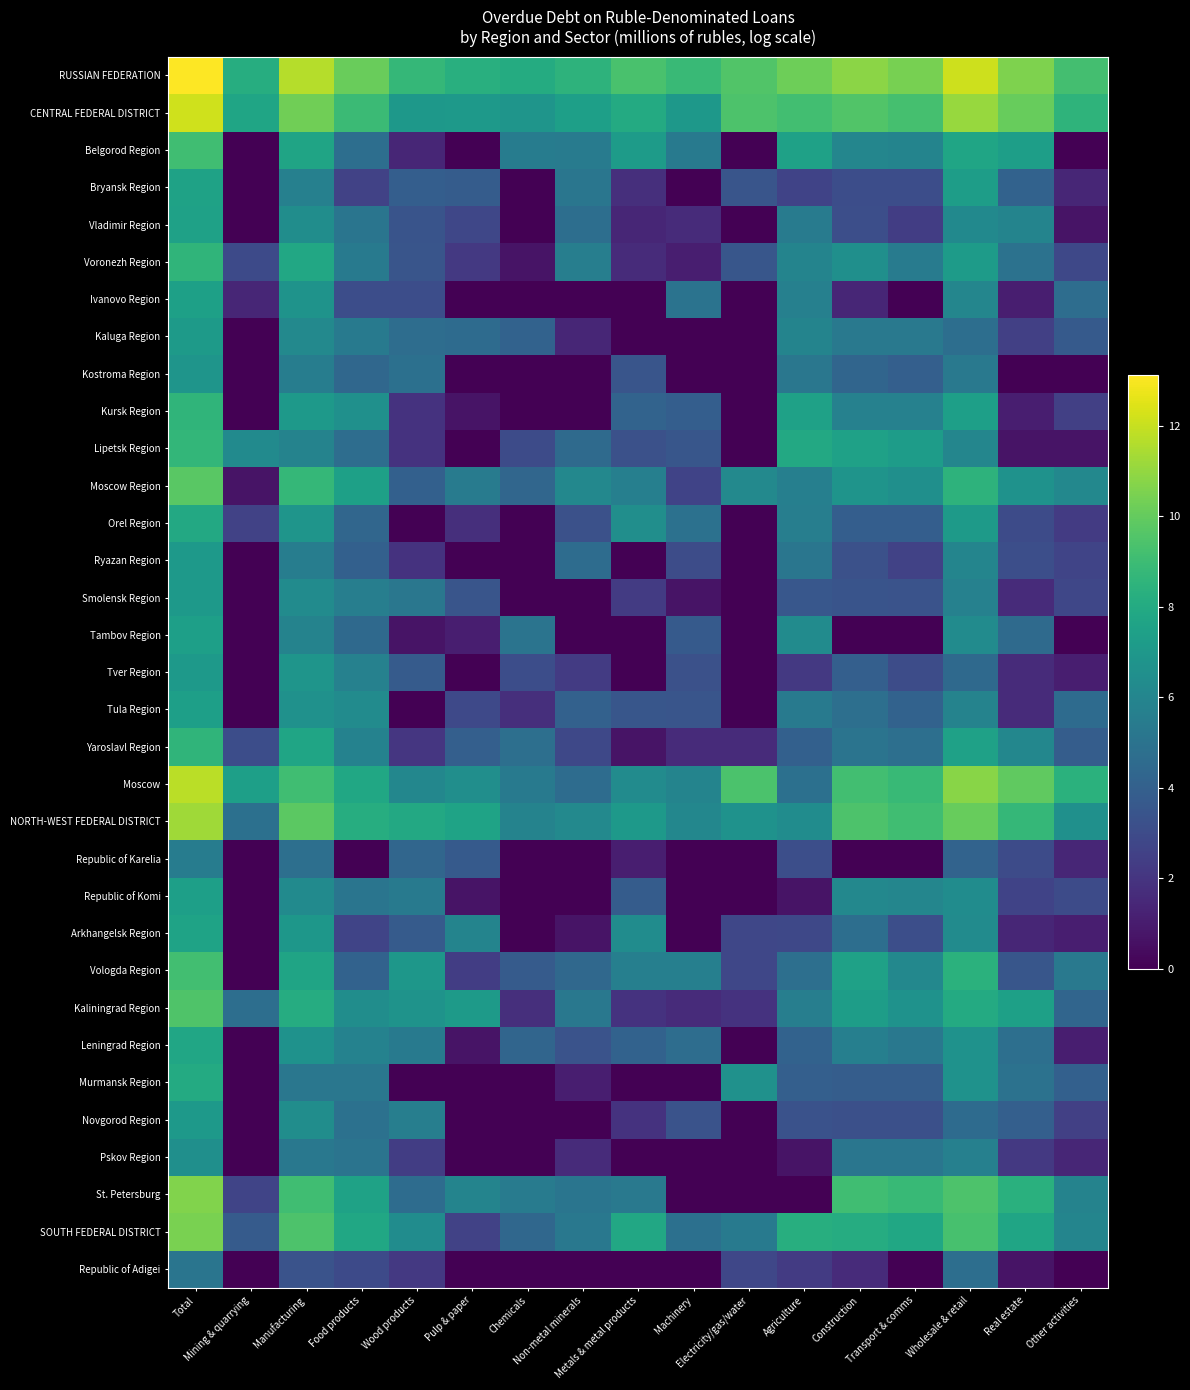

Reading left to right, extract all data points from this chart.

RUSSIAN FEDERATION: Total=13.1	Mining & quarrying=8.2	Manufacturing=11.6	Food products=10.1	Wood products=8.8	Pulp & paper=8.3	Chemicals=8.1	Non-metal minerals=8.5	Metals & metal products=9.3	Machinery=8.9	Electricity/gas/water=9.5	Agriculture=10.2	Construction=10.8	Transport & comms=10.4	Wholesale & retail=12.1	Real estate=10.6	Other activities=9.2
CENTRAL FEDERAL DISTRICT: Total=12.2	Mining & quarrying=7.7	Manufacturing=10.3	Food products=8.9	Wood products=7.0	Pulp & paper=7.0	Chemicals=6.8	Non-metal minerals=7.4	Metals & metal products=8.0	Machinery=7.0	Electricity/gas/water=9.5	Agriculture=9.2	Construction=9.6	Transport & comms=9.3	Wholesale & retail=11.1	Real estate=10.1	Other activities=8.6
Belgorod Region: Total=9.1	Mining & quarrying=0.0	Manufacturing=7.7	Food products=4.7	Wood products=1.4	Pulp & paper=0.0	Chemicals=5.5	Non-metal minerals=5.4	Metals & metal products=7.2	Machinery=5.4	Electricity/gas/water=0.0	Agriculture=7.5	Construction=6.0	Transport & comms=5.9	Wholesale & retail=7.7	Real estate=7.3	Other activities=0.0
Bryansk Region: Total=7.6	Mining & quarrying=0.0	Manufacturing=5.7	Food products=2.6	Wood products=3.9	Pulp & paper=3.8	Chemicals=0.0	Non-metal minerals=5.1	Metals & metal products=1.8	Machinery=0.0	Electricity/gas/water=3.4	Agriculture=2.6	Construction=3.1	Transport & comms=3.1	Wholesale & retail=7.3	Real estate=4.1	Other activities=1.4
Vladimir Region: Total=7.5	Mining & quarrying=0.0	Manufacturing=6.4	Food products=5.1	Wood products=3.4	Pulp & paper=2.8	Chemicals=0.0	Non-metal minerals=4.8	Metals & metal products=1.4	Machinery=1.6	Electricity/gas/water=0.0	Agriculture=5.5	Construction=3.1	Transport & comms=2.4	Wholesale & retail=6.2	Real estate=5.9	Other activities=0.7
Voronezh Region: Total=8.6	Mining & quarrying=2.9	Manufacturing=7.9	Food products=5.4	Wood products=3.5	Pulp & paper=2.2	Chemicals=0.7	Non-metal minerals=5.6	Metals & metal products=1.6	Machinery=1.1	Electricity/gas/water=3.5	Agriculture=5.9	Construction=6.5	Transport & comms=5.5	Wholesale & retail=7.2	Real estate=5.0	Other activities=2.8
Ivanovo Region: Total=7.4	Mining & quarrying=1.4	Manufacturing=6.7	Food products=3.1	Wood products=3.1	Pulp & paper=0.0	Chemicals=0.0	Non-metal minerals=0.0	Metals & metal products=0.0	Machinery=5.0	Electricity/gas/water=0.0	Agriculture=5.7	Construction=1.4	Transport & comms=0.0	Wholesale & retail=6.0	Real estate=1.1	Other activities=4.7
Kaluga Region: Total=7.2	Mining & quarrying=0.0	Manufacturing=6.2	Food products=5.4	Wood products=4.7	Pulp & paper=4.6	Chemicals=4.1	Non-metal minerals=1.4	Metals & metal products=0.0	Machinery=0.0	Electricity/gas/water=0.0	Agriculture=5.9	Construction=5.3	Transport & comms=5.3	Wholesale & retail=4.7	Real estate=2.5	Other activities=3.7
Kostroma Region: Total=6.9	Mining & quarrying=0.0	Manufacturing=5.5	Food products=4.4	Wood products=4.8	Pulp & paper=0.0	Chemicals=0.0	Non-metal minerals=0.0	Metals & metal products=3.4	Machinery=0.0	Electricity/gas/water=0.0	Agriculture=5.2	Construction=4.3	Transport & comms=4.0	Wholesale & retail=5.3	Real estate=0.0	Other activities=0.0
Kursk Region: Total=8.6	Mining & quarrying=0.0	Manufacturing=7.1	Food products=6.6	Wood products=1.9	Pulp & paper=0.7	Chemicals=0.0	Non-metal minerals=0.0	Metals & metal products=4.2	Machinery=3.9	Electricity/gas/water=0.0	Agriculture=7.5	Construction=5.8	Transport & comms=5.7	Wholesale & retail=7.4	Real estate=1.1	Other activities=2.5
Lipetsk Region: Total=8.7	Mining & quarrying=6.3	Manufacturing=5.8	Food products=4.7	Wood products=1.9	Pulp & paper=0.0	Chemicals=3.0	Non-metal minerals=4.6	Metals & metal products=3.3	Machinery=3.5	Electricity/gas/water=0.0	Agriculture=7.9	Construction=7.5	Transport & comms=7.2	Wholesale & retail=6.0	Real estate=0.7	Other activities=0.7
Moscow Region: Total=9.7	Mining & quarrying=0.7	Manufacturing=8.7	Food products=7.5	Wood products=4.0	Pulp & paper=5.5	Chemicals=4.3	Non-metal minerals=6.1	Metals & metal products=5.7	Machinery=2.6	Electricity/gas/water=6.2	Agriculture=5.7	Construction=6.8	Transport & comms=6.6	Wholesale & retail=8.5	Real estate=6.7	Other activities=6.1
Orel Region: Total=7.9	Mining & quarrying=2.6	Manufacturing=6.8	Food products=4.3	Wood products=0.0	Pulp & paper=1.8	Chemicals=0.0	Non-metal minerals=3.3	Metals & metal products=6.5	Machinery=4.9	Electricity/gas/water=0.0	Agriculture=5.6	Construction=3.9	Transport & comms=3.9	Wholesale & retail=7.1	Real estate=3.0	Other activities=2.3
Ryazan Region: Total=7.0	Mining & quarrying=0.0	Manufacturing=5.6	Food products=4.0	Wood products=1.9	Pulp & paper=0.0	Chemicals=0.0	Non-metal minerals=4.6	Metals & metal products=0.0	Machinery=3.0	Electricity/gas/water=0.0	Agriculture=5.2	Construction=3.3	Transport & comms=2.6	Wholesale & retail=5.9	Real estate=3.1	Other activities=2.7
Smolensk Region: Total=7.1	Mining & quarrying=0.0	Manufacturing=6.4	Food products=5.6	Wood products=5.2	Pulp & paper=3.4	Chemicals=0.0	Non-metal minerals=0.0	Metals & metal products=2.3	Machinery=0.7	Electricity/gas/water=0.0	Agriculture=3.6	Construction=3.4	Transport & comms=3.4	Wholesale & retail=5.8	Real estate=1.6	Other activities=2.8
Tambov Region: Total=7.4	Mining & quarrying=0.0	Manufacturing=5.8	Food products=4.5	Wood products=0.7	Pulp & paper=1.1	Chemicals=5.0	Non-metal minerals=0.0	Metals & metal products=0.0	Machinery=3.7	Electricity/gas/water=0.0	Agriculture=6.3	Construction=0.0	Transport & comms=0.0	Wholesale & retail=6.3	Real estate=4.5	Other activities=0.0
Tver Region: Total=7.0	Mining & quarrying=0.0	Manufacturing=6.8	Food products=5.7	Wood products=3.8	Pulp & paper=0.0	Chemicals=3.1	Non-metal minerals=2.3	Metals & metal products=0.0	Machinery=3.3	Electricity/gas/water=0.0	Agriculture=2.2	Construction=4.0	Transport & comms=3.0	Wholesale & retail=4.5	Real estate=1.6	Other activities=1.1
Tula Region: Total=7.4	Mining & quarrying=0.0	Manufacturing=6.6	Food products=6.3	Wood products=0.0	Pulp & paper=2.9	Chemicals=1.8	Non-metal minerals=4.1	Metals & metal products=3.5	Machinery=3.5	Electricity/gas/water=0.0	Agriculture=5.4	Construction=4.8	Transport & comms=4.1	Wholesale & retail=5.9	Real estate=1.6	Other activities=4.6
Yaroslavl Region: Total=8.6	Mining & quarrying=3.1	Manufacturing=7.7	Food products=5.8	Wood products=2.1	Pulp & paper=4.0	Chemicals=4.8	Non-metal minerals=2.8	Metals & metal products=0.7	Machinery=1.6	Electricity/gas/water=1.6	Agriculture=4.0	Construction=5.0	Transport & comms=4.8	Wholesale & retail=7.5	Real estate=6.1	Other activities=3.9
Moscow: Total=11.7	Mining & quarrying=7.4	Manufacturing=9.1	Food products=7.8	Wood products=6.1	Pulp & paper=6.5	Chemicals=5.4	Non-metal minerals=4.6	Metals & metal products=6.4	Machinery=5.9	Electricity/gas/water=9.4	Agriculture=4.9	Construction=9.2	Transport & comms=8.8	Wholesale & retail=10.8	Real estate=9.9	Other activities=8.4
NORTH-WEST FEDERAL DISTRICT: Total=11.2	Mining & quarrying=4.8	Manufacturing=9.8	Food products=8.2	Wood products=7.9	Pulp & paper=7.6	Chemicals=5.9	Non-metal minerals=6.2	Metals & metal products=7.1	Machinery=6.1	Electricity/gas/water=6.7	Agriculture=6.4	Construction=9.5	Transport & comms=9.1	Wholesale & retail=10.1	Real estate=8.7	Other activities=6.6
Republic of Karelia: Total=5.5	Mining & quarrying=0.0	Manufacturing=4.8	Food products=0.0	Wood products=4.3	Pulp & paper=3.7	Chemicals=0.0	Non-metal minerals=0.0	Metals & metal products=1.1	Machinery=0.0	Electricity/gas/water=0.0	Agriculture=3.1	Construction=0.0	Transport & comms=0.0	Wholesale & retail=4.2	Real estate=3.0	Other activities=1.4
Republic of Komi: Total=7.4	Mining & quarrying=0.0	Manufacturing=6.3	Food products=5.1	Wood products=5.4	Pulp & paper=0.7	Chemicals=0.0	Non-metal minerals=0.0	Metals & metal products=3.8	Machinery=0.0	Electricity/gas/water=0.0	Agriculture=0.7	Construction=6.1	Transport & comms=6.0	Wholesale & retail=6.4	Real estate=2.6	Other activities=3.0
Arkhangelsk Region: Total=7.6	Mining & quarrying=0.0	Manufacturing=6.9	Food products=2.7	Wood products=3.8	Pulp & paper=5.9	Chemicals=0.0	Non-metal minerals=0.7	Metals & metal products=6.4	Machinery=0.0	Electricity/gas/water=2.8	Agriculture=2.8	Construction=4.8	Transport & comms=3.1	Wholesale & retail=6.4	Real estate=1.4	Other activities=1.1
Vologda Region: Total=9.1	Mining & quarrying=0.0	Manufacturing=7.7	Food products=4.1	Wood products=6.9	Pulp & paper=2.4	Chemicals=3.8	Non-metal minerals=4.5	Metals & metal products=5.6	Machinery=5.7	Electricity/gas/water=2.8	Agriculture=4.8	Construction=7.5	Transport & comms=6.1	Wholesale & retail=8.4	Real estate=3.5	Other activities=5.3
Kaliningrad Region: Total=9.5	Mining & quarrying=4.7	Manufacturing=8.1	Food products=6.4	Wood products=6.7	Pulp & paper=7.1	Chemicals=1.8	Non-metal minerals=5.3	Metals & metal products=1.9	Machinery=1.6	Electricity/gas/water=1.9	Agriculture=5.6	Construction=7.3	Transport & comms=6.7	Wholesale & retail=8.0	Real estate=7.4	Other activities=4.3
Leningrad Region: Total=7.8	Mining & quarrying=0.0	Manufacturing=6.7	Food products=5.8	Wood products=5.4	Pulp & paper=0.7	Chemicals=4.3	Non-metal minerals=3.4	Metals & metal products=4.1	Machinery=4.7	Electricity/gas/water=0.0	Agriculture=4.1	Construction=5.7	Transport & comms=5.2	Wholesale & retail=6.7	Real estate=4.8	Other activities=1.1
Murmansk Region: Total=8.0	Mining & quarrying=0.0	Manufacturing=5.2	Food products=5.2	Wood products=0.0	Pulp & paper=0.0	Chemicals=0.0	Non-metal minerals=1.1	Metals & metal products=0.0	Machinery=0.0	Electricity/gas/water=6.6	Agriculture=4.0	Construction=3.9	Transport & comms=3.9	Wholesale & retail=6.7	Real estate=4.9	Other activities=4.0
Novgorod Region: Total=7.1	Mining & quarrying=0.0	Manufacturing=6.4	Food products=4.9	Wood products=5.6	Pulp & paper=0.0	Chemicals=0.0	Non-metal minerals=0.0	Metals & metal products=1.9	Machinery=3.4	Electricity/gas/water=0.0	Agriculture=3.3	Construction=3.2	Transport & comms=3.2	Wholesale & retail=4.6	Real estate=4.0	Other activities=2.5
Pskov Region: Total=6.6	Mining & quarrying=0.0	Manufacturing=5.3	Food products=5.0	Wood products=2.4	Pulp & paper=0.0	Chemicals=0.0	Non-metal minerals=1.6	Metals & metal products=0.0	Machinery=0.0	Electricity/gas/water=0.0	Agriculture=0.7	Construction=5.2	Transport & comms=5.1	Wholesale & retail=5.7	Real estate=2.2	Other activities=1.4
St. Petersburg: Total=10.7	Mining & quarrying=2.7	Manufacturing=9.1	Food products=7.5	Wood products=4.6	Pulp & paper=5.9	Chemicals=5.5	Non-metal minerals=5.1	Metals & metal products=5.3	Machinery=0.0	Electricity/gas/water=0.0	Agriculture=0.0	Construction=9.1	Transport & comms=8.8	Wholesale & retail=9.4	Real estate=8.3	Other activities=5.9
SOUTH FEDERAL DISTRICT: Total=10.5	Mining & quarrying=3.8	Manufacturing=9.4	Food products=7.8	Wood products=6.4	Pulp & paper=2.6	Chemicals=4.4	Non-metal minerals=5.3	Metals & metal products=7.9	Machinery=4.8	Electricity/gas/water=5.4	Agriculture=8.2	Construction=8.1	Transport & comms=7.8	Wholesale & retail=9.3	Real estate=7.7	Other activities=6.0
Republic of Adigei: Total=5.1	Mining & quarrying=0.0	Manufacturing=3.3	Food products=2.9	Wood products=2.2	Pulp & paper=0.0	Chemicals=0.0	Non-metal minerals=0.0	Metals & metal products=0.0	Machinery=0.0	Electricity/gas/water=2.8	Agriculture=2.3	Construction=1.6	Transport & comms=0.0	Wholesale & retail=4.7	Real estate=0.7	Other activities=0.0